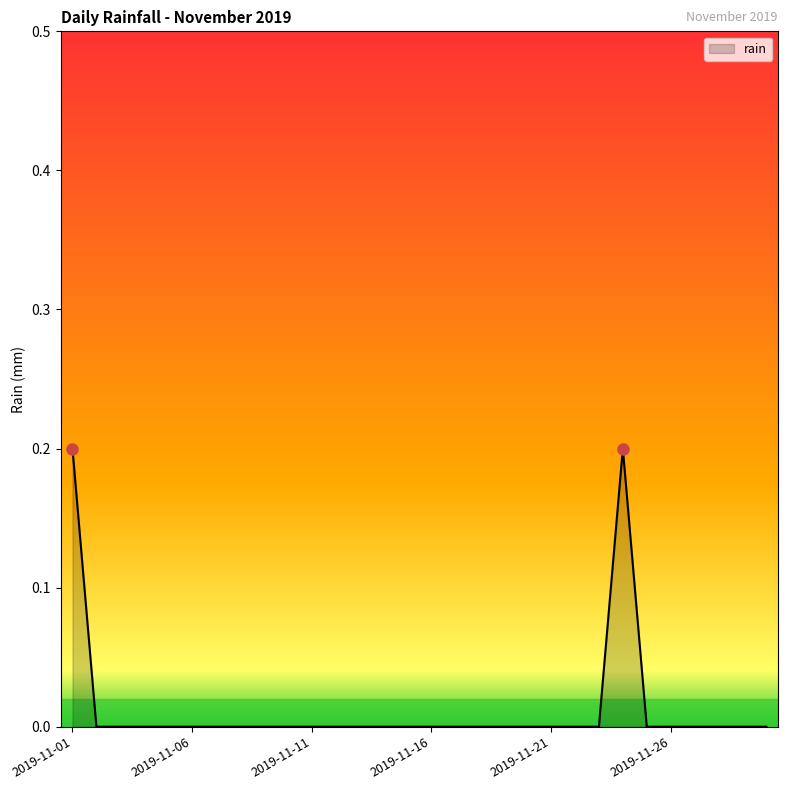

Does the chart have visible grid lines?

No